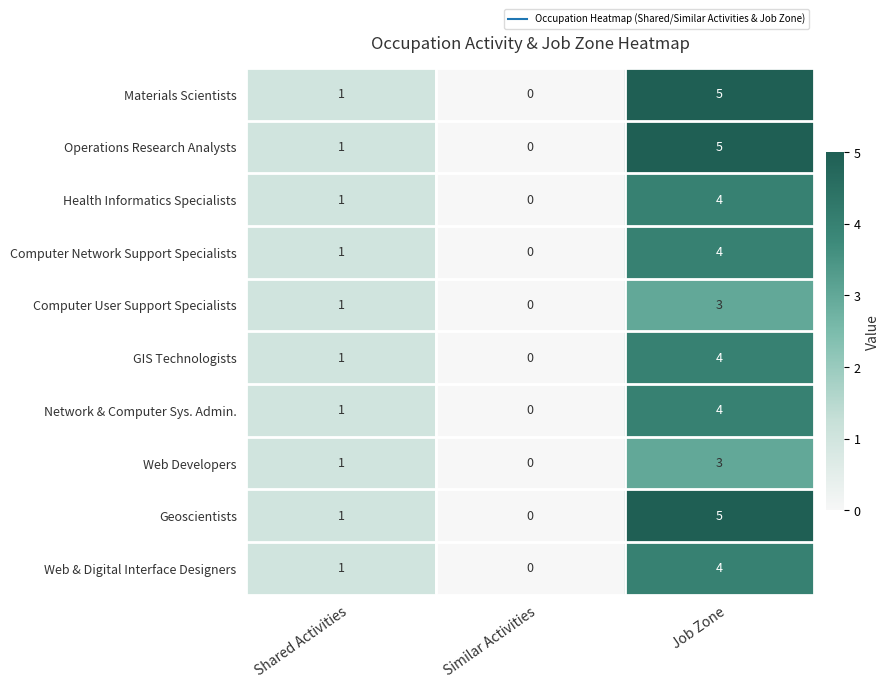

What is the difference between the maximum and minimum values in the Computer User Support Specialists series?

3